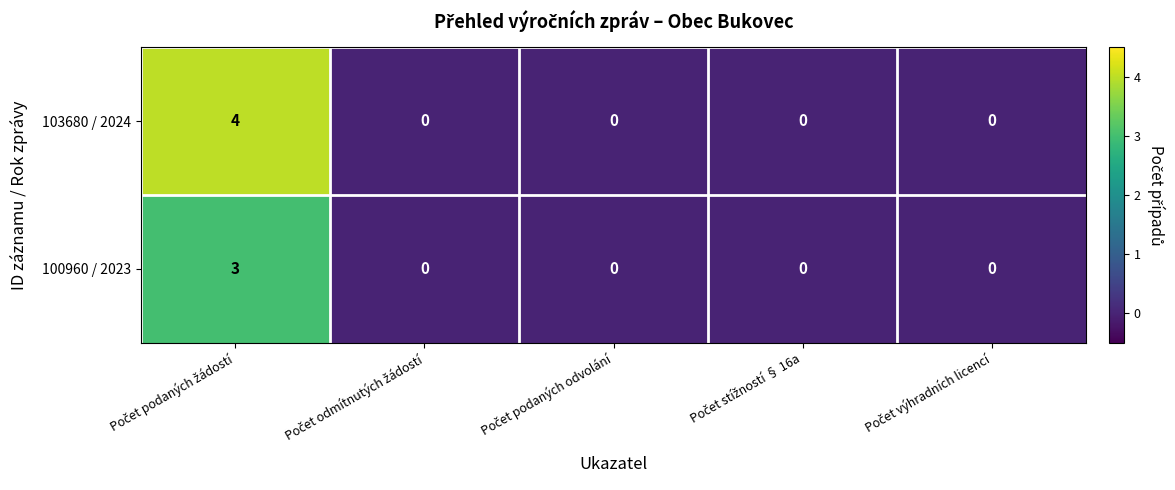

Rank the series by their average value, from lowest to highest.

100960 / 2023, 103680 / 2024